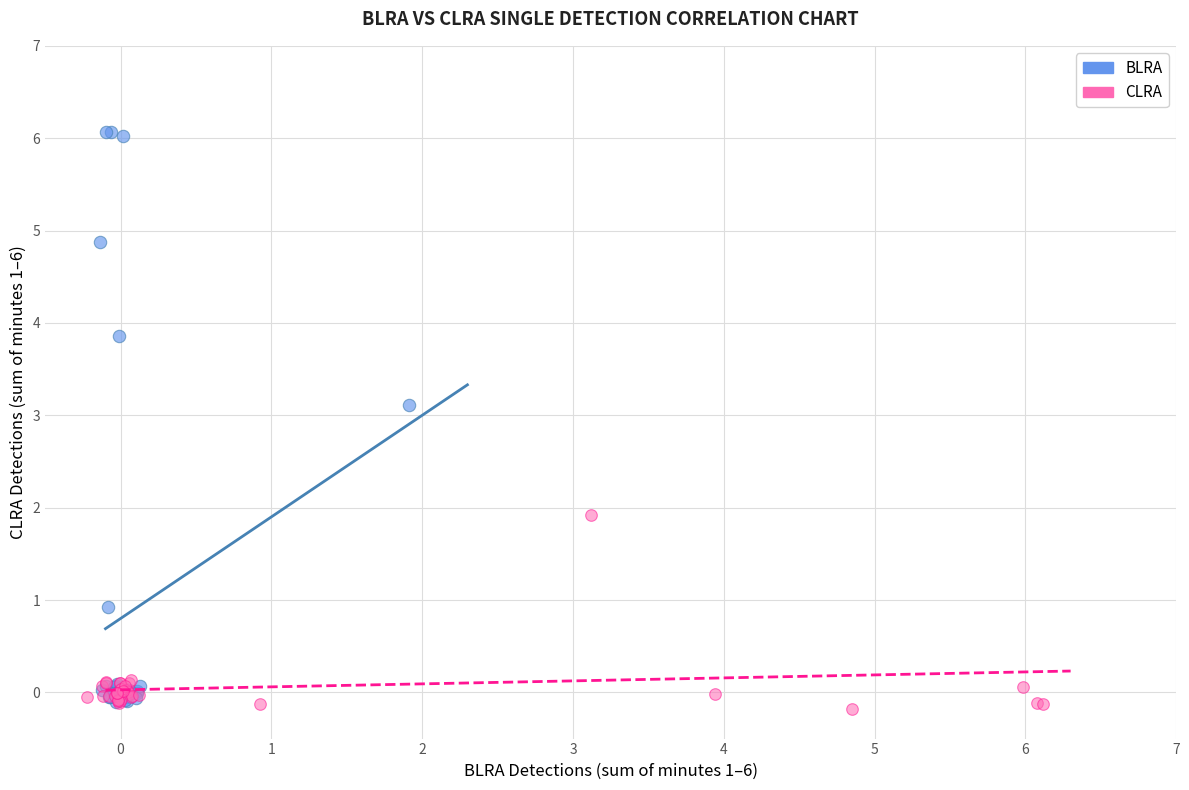

Which series has the largest Y range (max minus min)?

BLRA